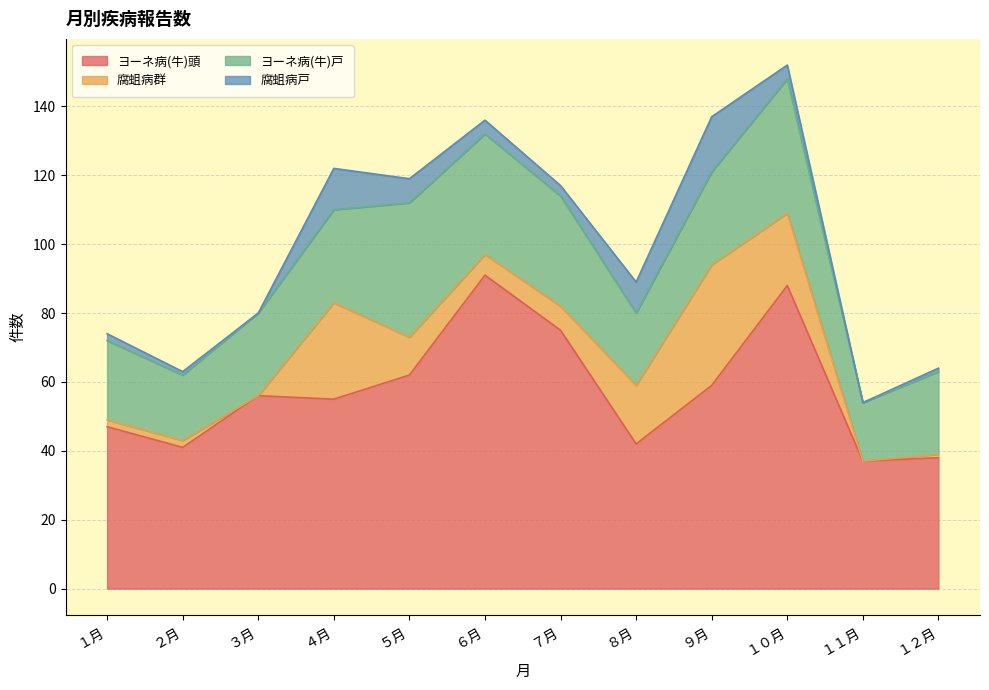

Reading left to right, extract all data points from this chart.

ヨーネ病(牛)頭: 47	41	56	55	62	91	75	42	59	88	37	38
腐蛆病群: 2	2	0	28	11	6	7	17	35	21	0	1
ヨーネ病(牛)戸: 23	19	24	27	39	35	32	21	27	39	17	24
腐蛆病戸: 2	1	0	12	7	4	3	9	16	4	0	1